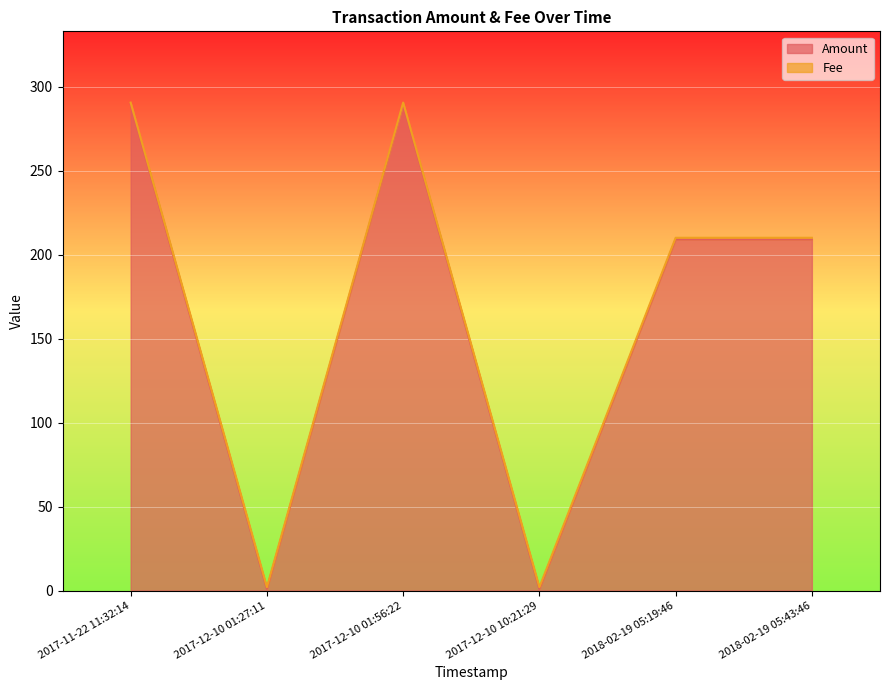

What is the smallest value displayed?

1.0